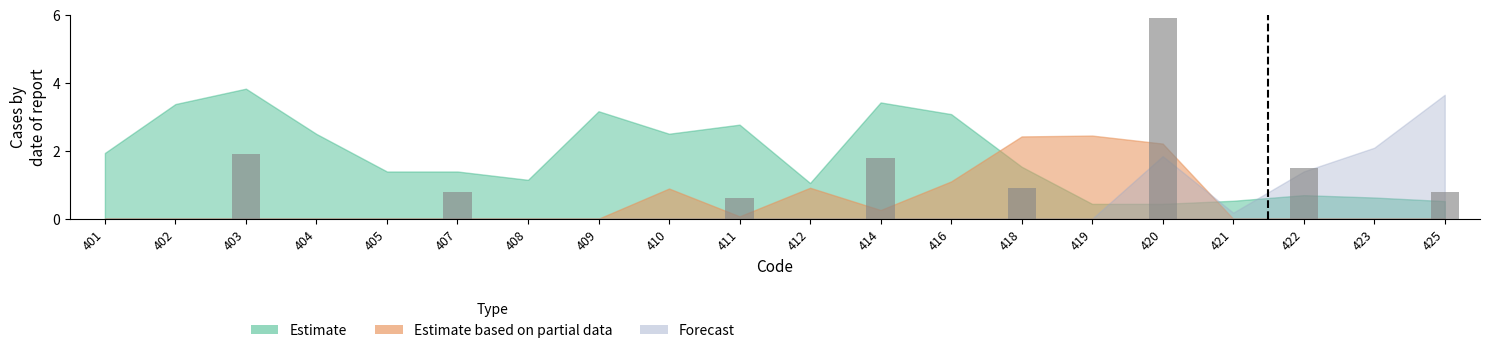

What is the change in value from 402 to 411?

+0.6